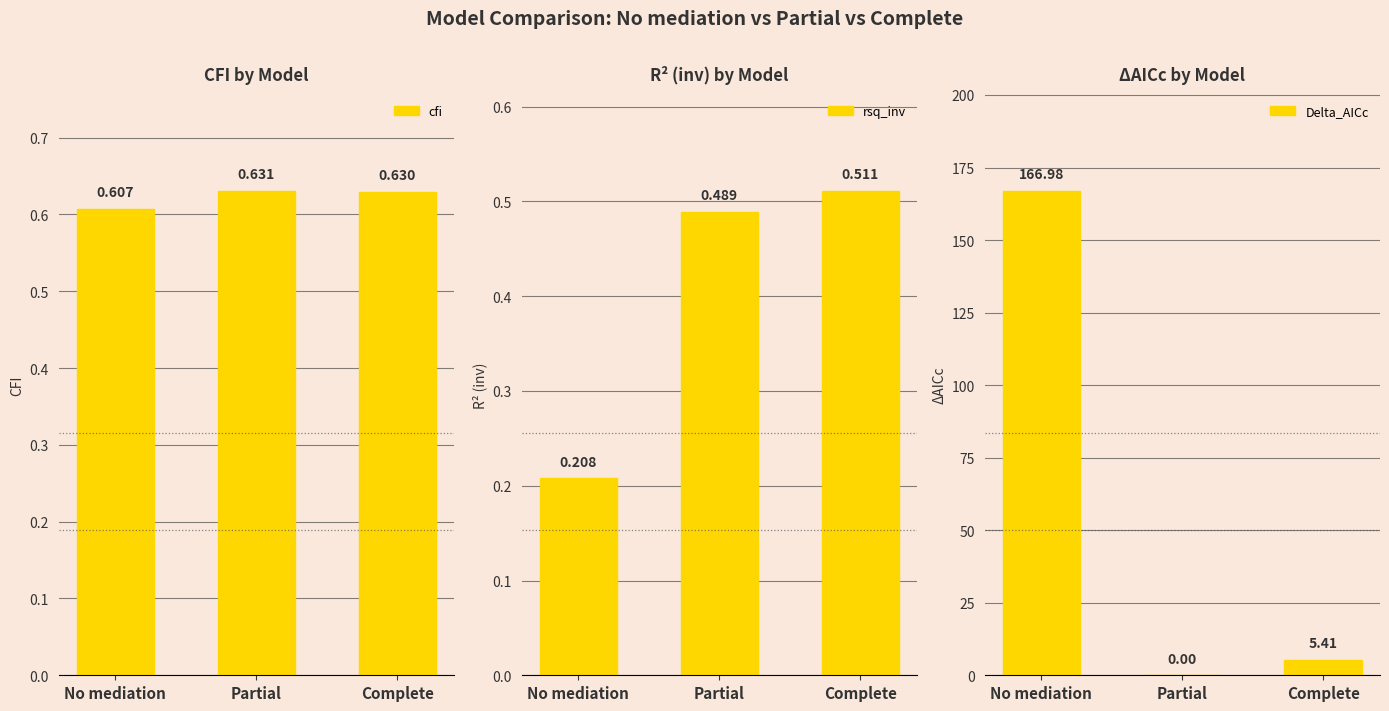

How many cfi values are between 0 and 1?

3